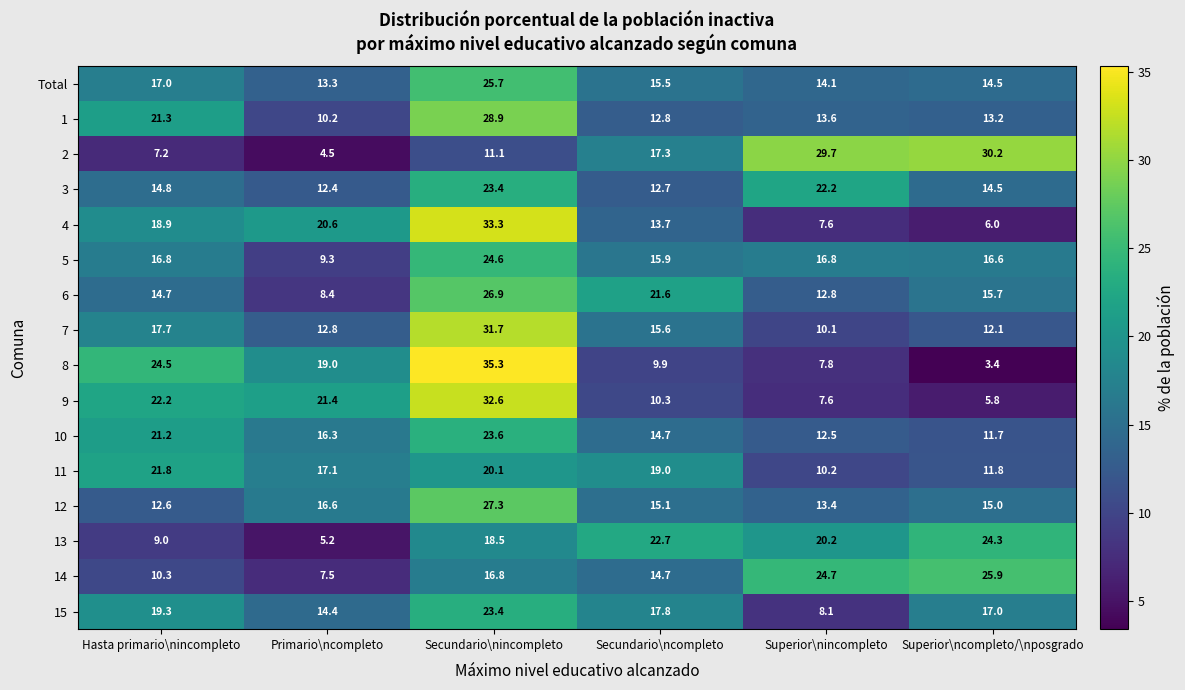

How many categories are shown in the chart?

6